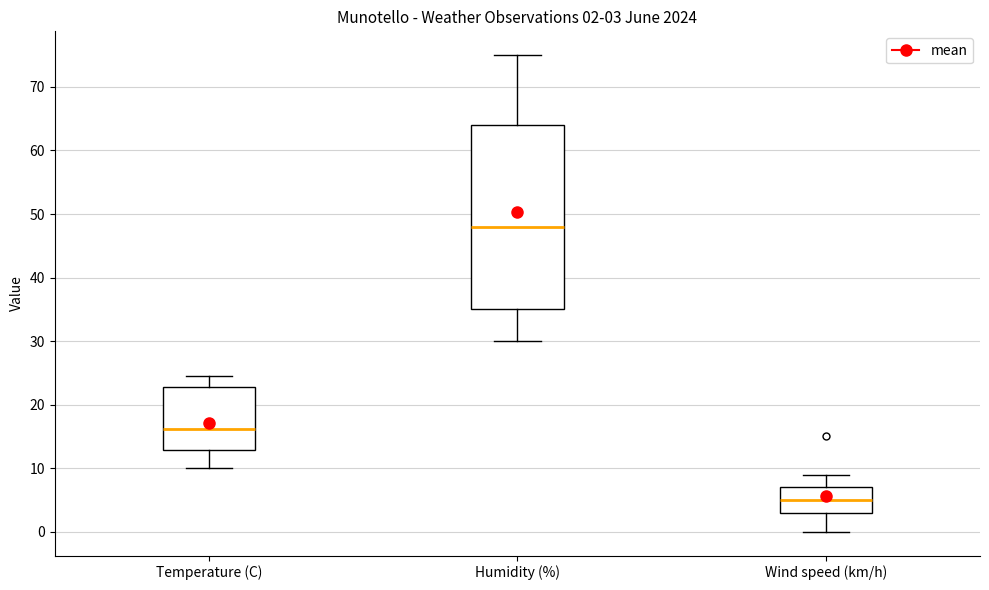

Comparing the boxes themselves (not the whiskers), which one is the tallest?

Humidity (%)